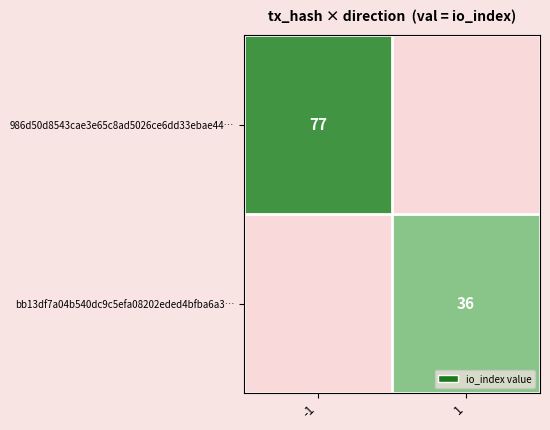

The bb13df7a04b540dc9c5efa08202eded4bfba6a3… series shows 36 at 1. True or false?

True